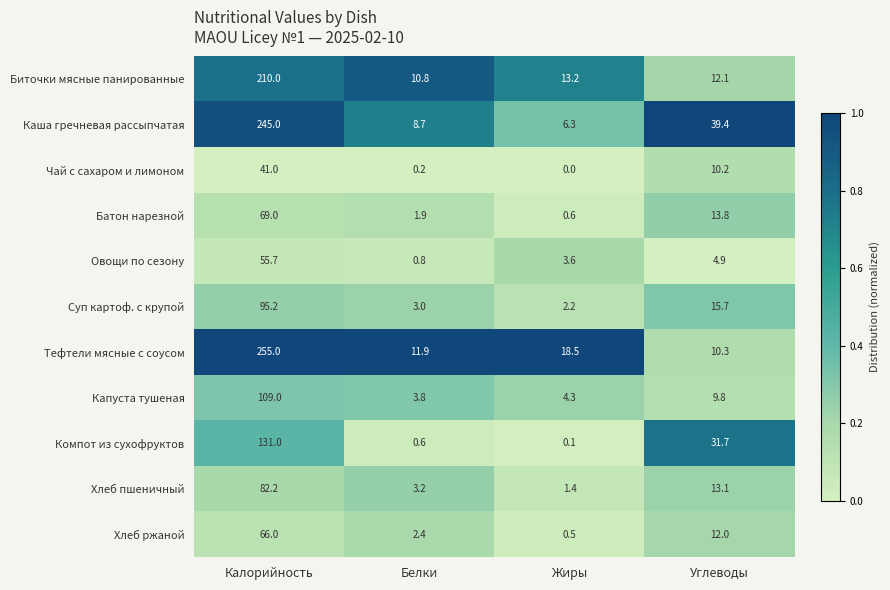

What is the greatest value displayed?

255.0